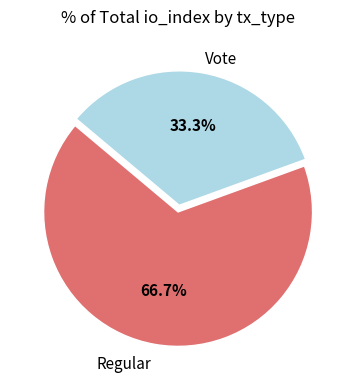

Rank the categories by value from lowest to highest.

Vote, Regular